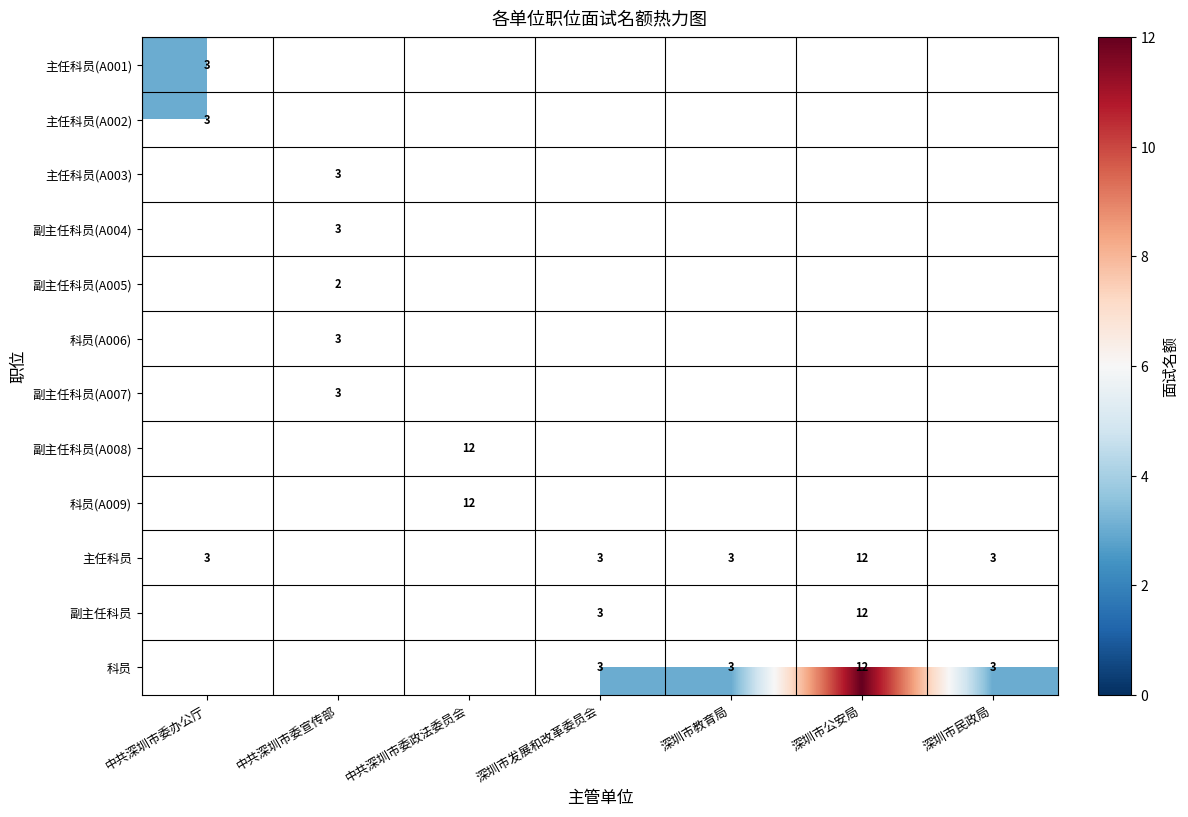

What is the sum of the 主任科员 values at 深圳市发展和改革委员会 and 深圳市教育局?

6